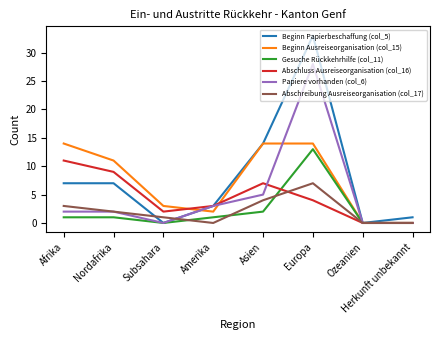

Which series has the largest total across all categories?

Beginn Papierbeschaffung (col_5)